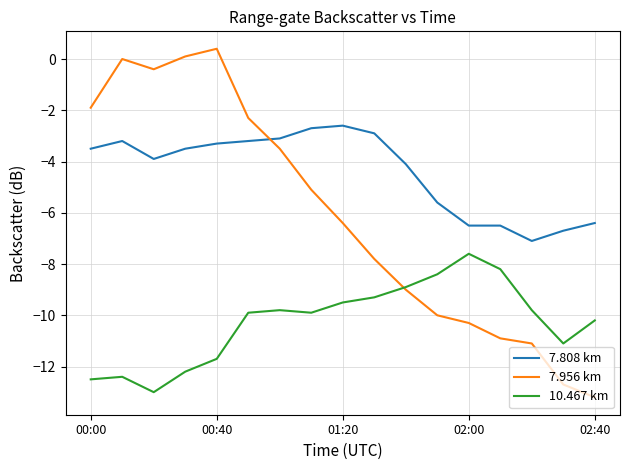

Rank the series by their maximum value, from lowest to highest.

10.467 km, 7.808 km, 7.956 km